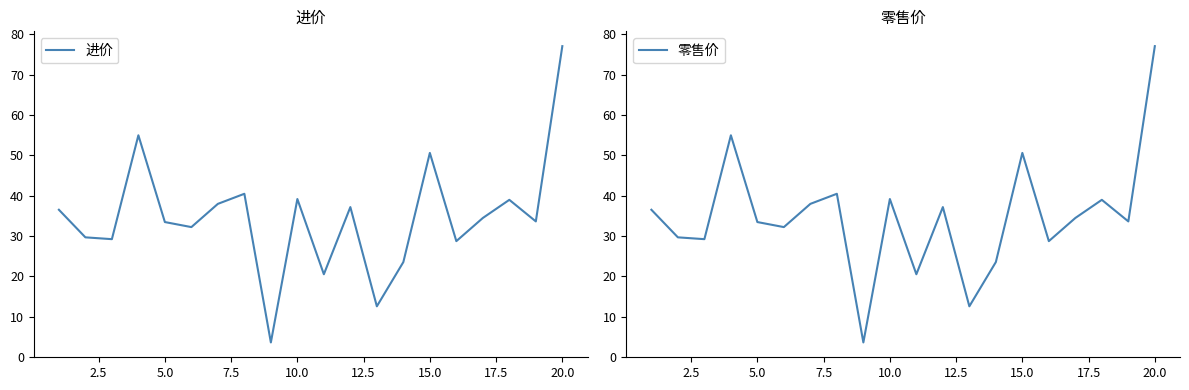

True or false: 零售价 and 进价 cross at least once.

False